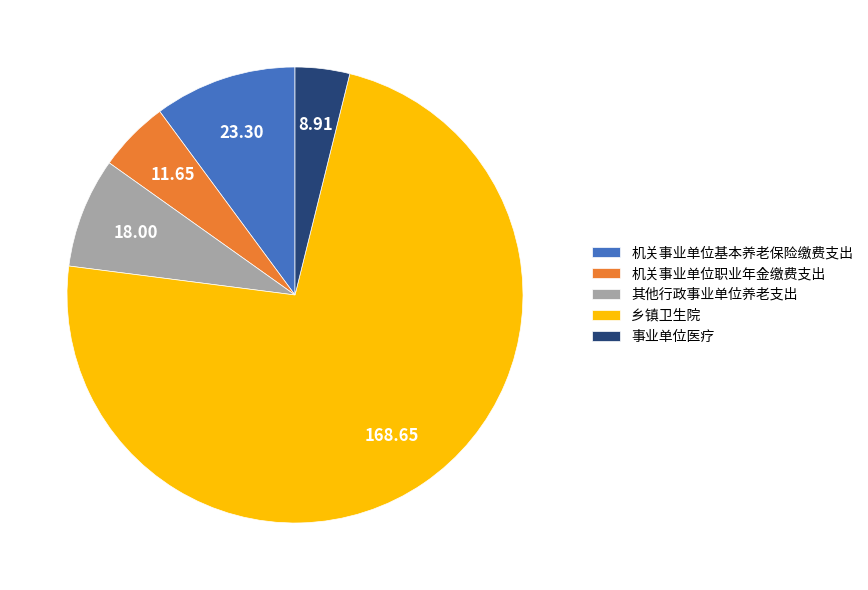

Do 其他行政事业单位养老支出 and 乡镇卫生院 together represent more than half of the pie?

Yes